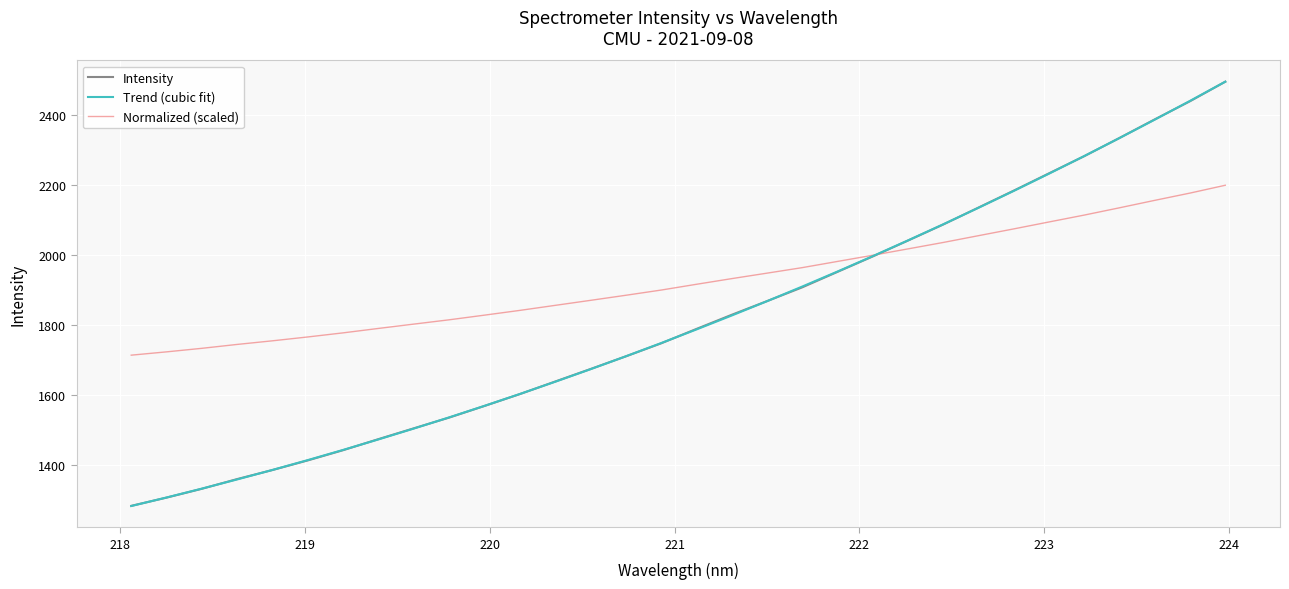

Which series has the largest total across all categories?

Normalized (scaled)